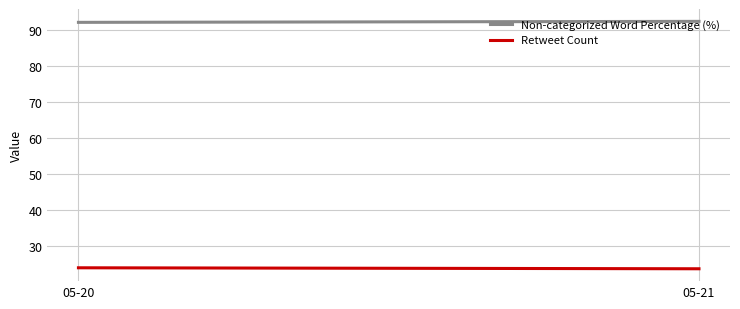

Which series has the largest total across all categories?

Non-categorized Word Percentage (%)